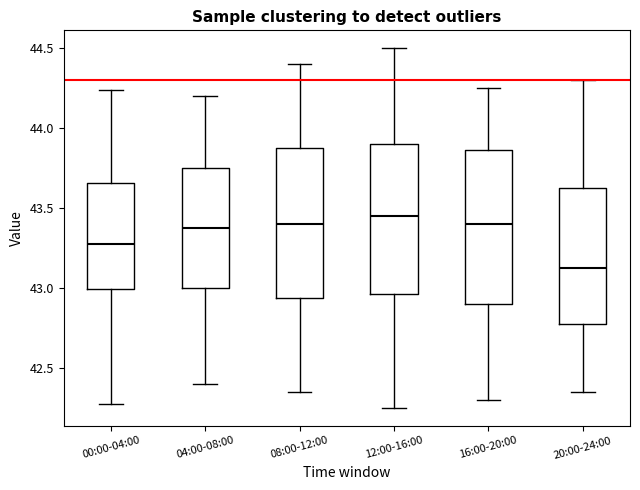

Reading left to right, read every box against the y-axis: the position of its median line, the range the box covers, and the ends of its whiskers. The values are not printed on the chart, so give them approximately, as read against the axis.

00:00-04:00: median 43.30, box 43.00 to 43.65, whiskers 42.25 to 44.25
04:00-08:00: median 43.40, box 43.00 to 43.75, whiskers 42.40 to 44.20
08:00-12:00: median 43.40, box 42.95 to 43.90, whiskers 42.35 to 44.40
12:00-16:00: median 43.45, box 42.95 to 43.90, whiskers 42.25 to 44.50
16:00-20:00: median 43.40, box 42.90 to 43.85, whiskers 42.30 to 44.25
20:00-24:00: median 43.15, box 42.80 to 43.65, whiskers 42.35 to 44.30